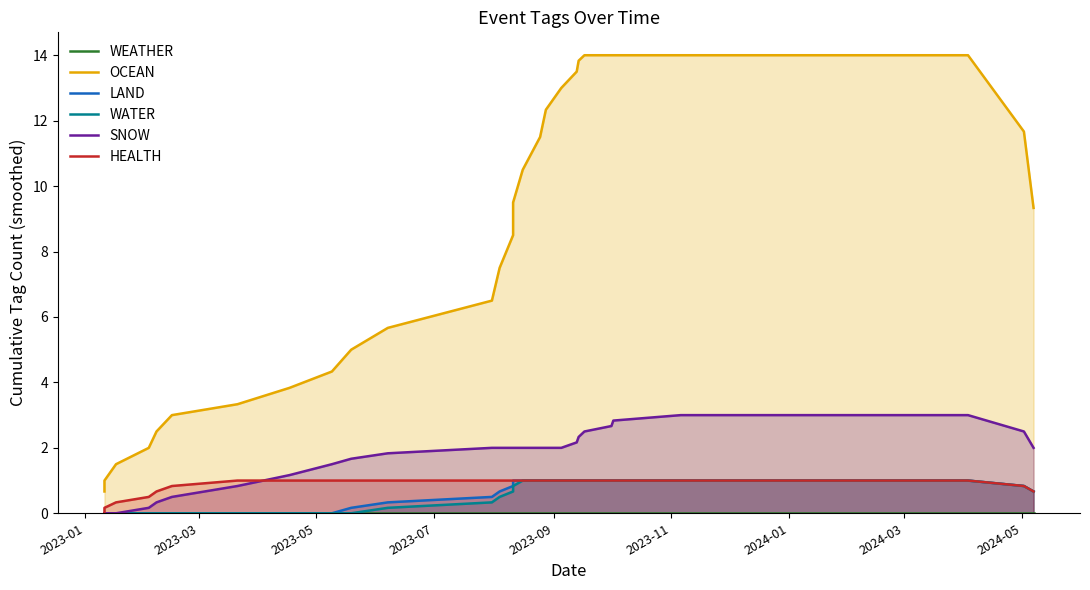

At which label is HEALTH closest to 0?

2023-01